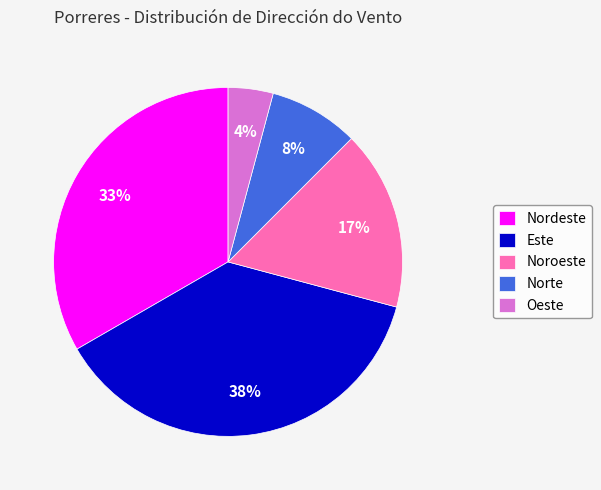

How many segments does this pie chart have?

5